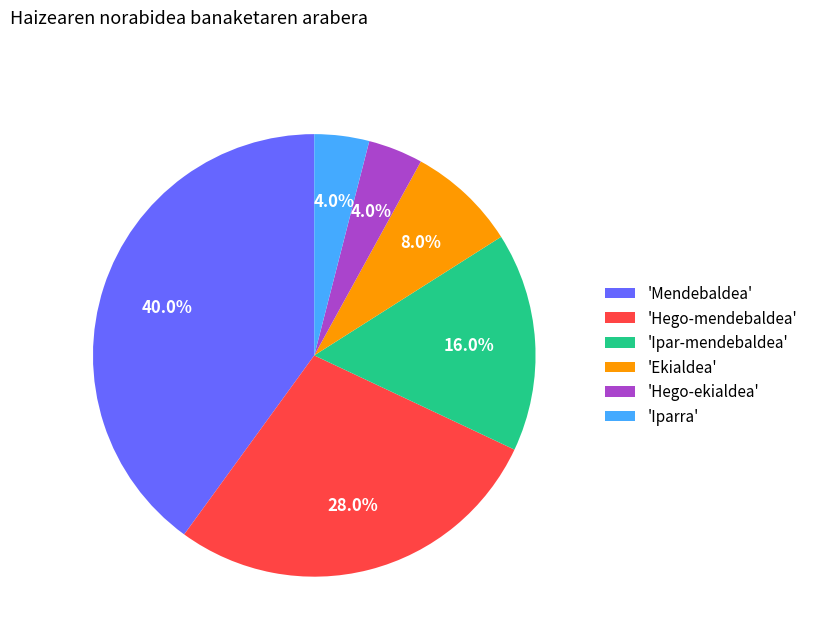

Which category has the biggest portion of the pie?

'Mendebaldea'